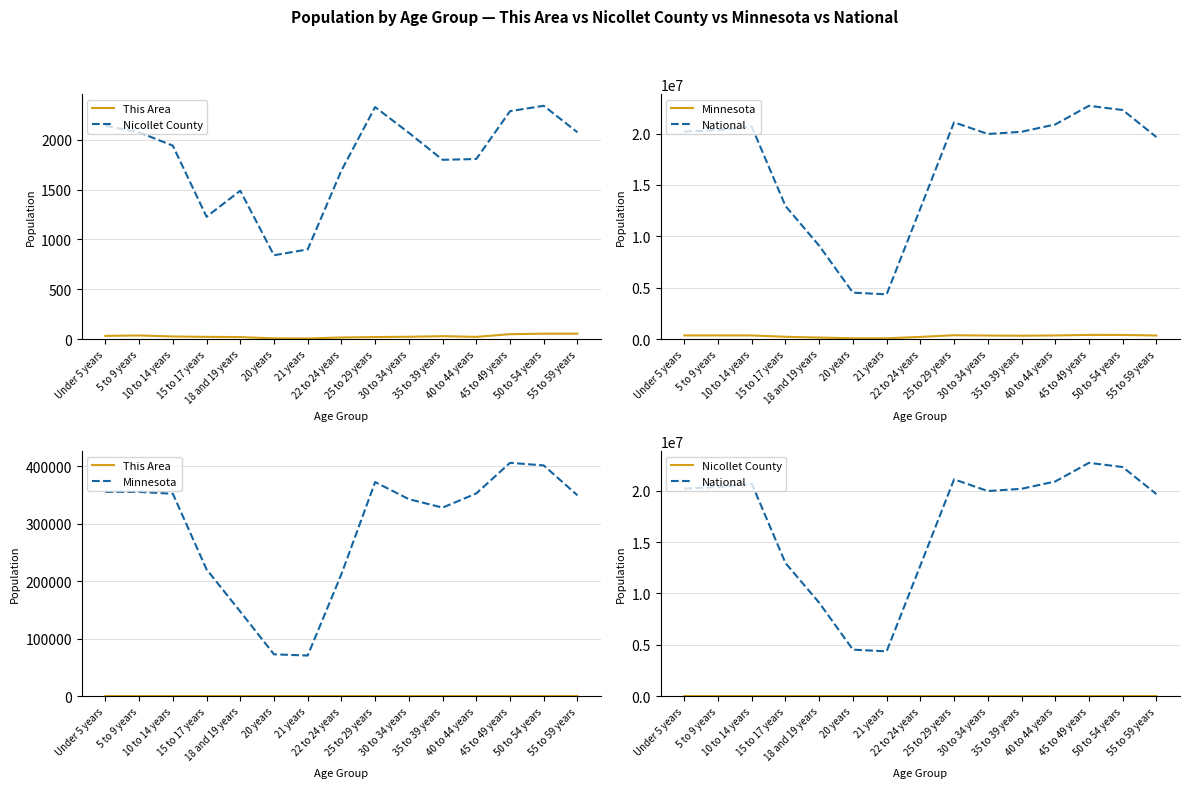

True or false: Nicollet County and National intersect in this chart.

False